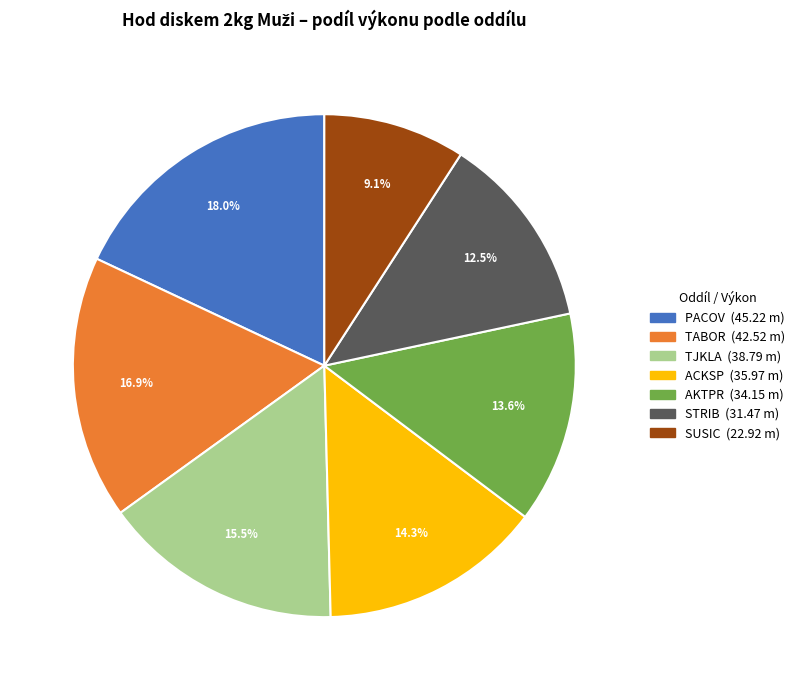

How many slices are in this pie chart?

7